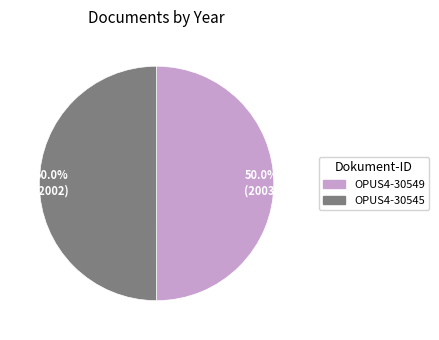

Combined, do 50.0% (2002) and 50.0% (2003) account for over 50%?

Yes